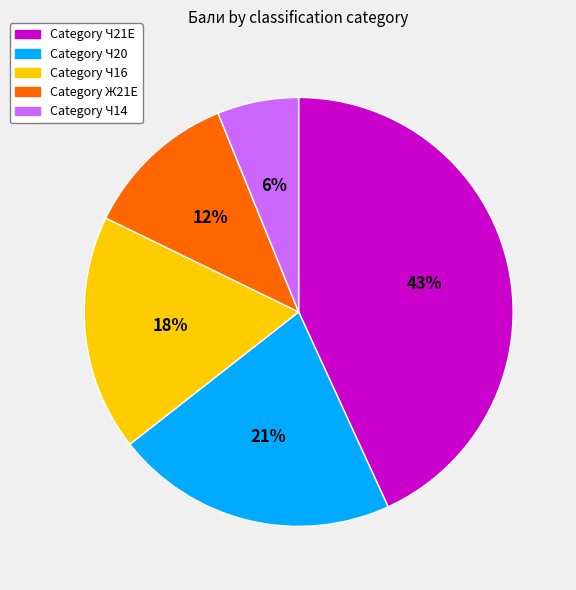

To the nearest percent, what is the average slice percentage?

20%